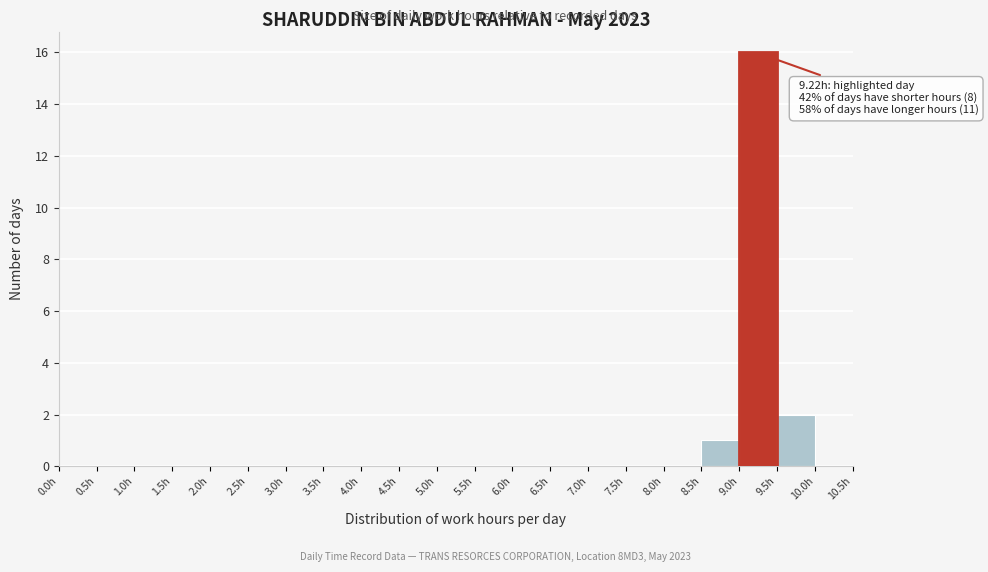

Over which range of the x-axis is the bar tallest?

9.0 to 9.5